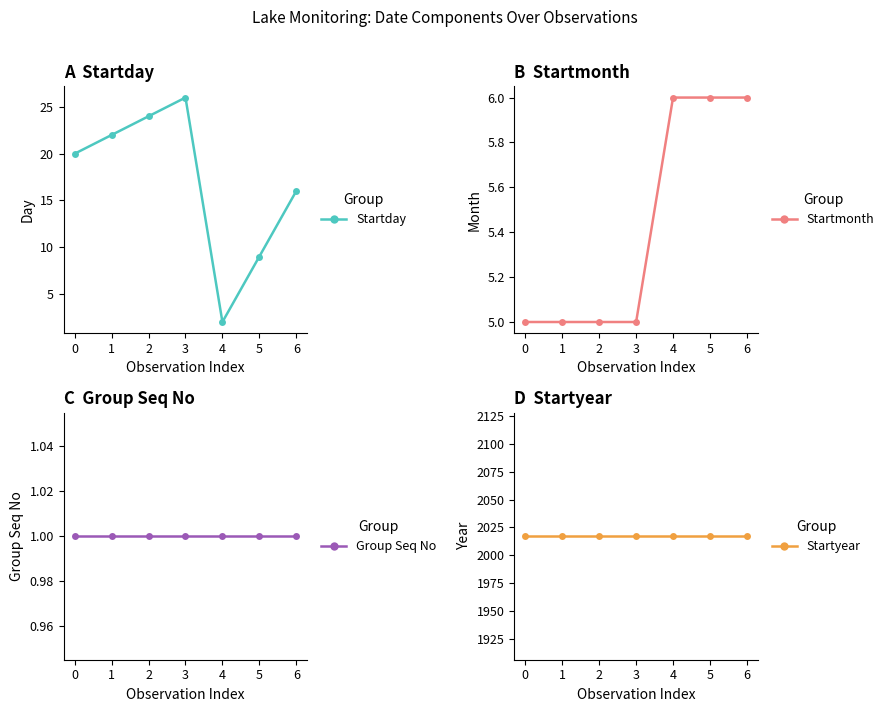

Count the number of categories in the chart.

7